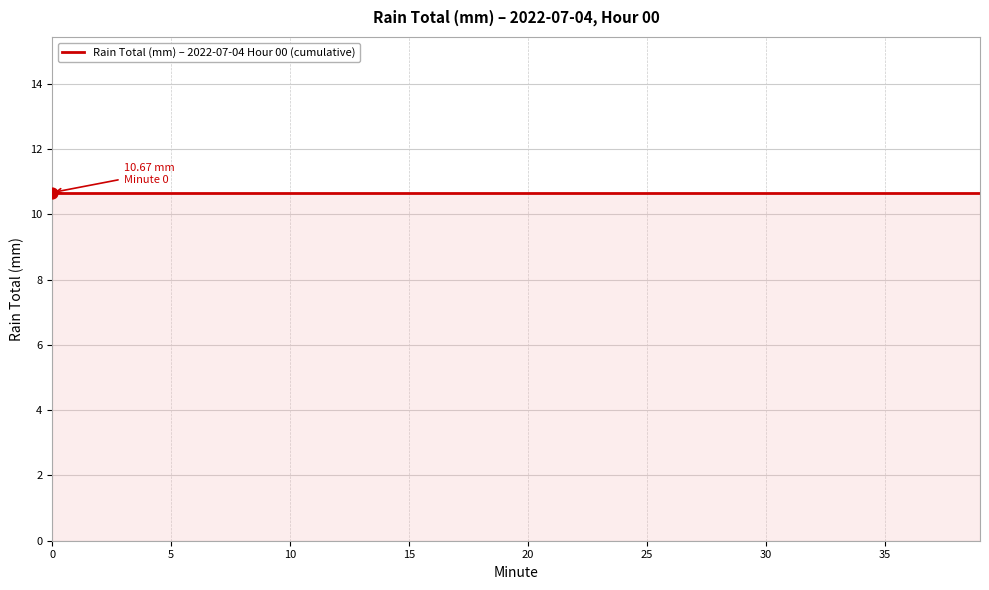

Between 8 and 27, which is larger?

8